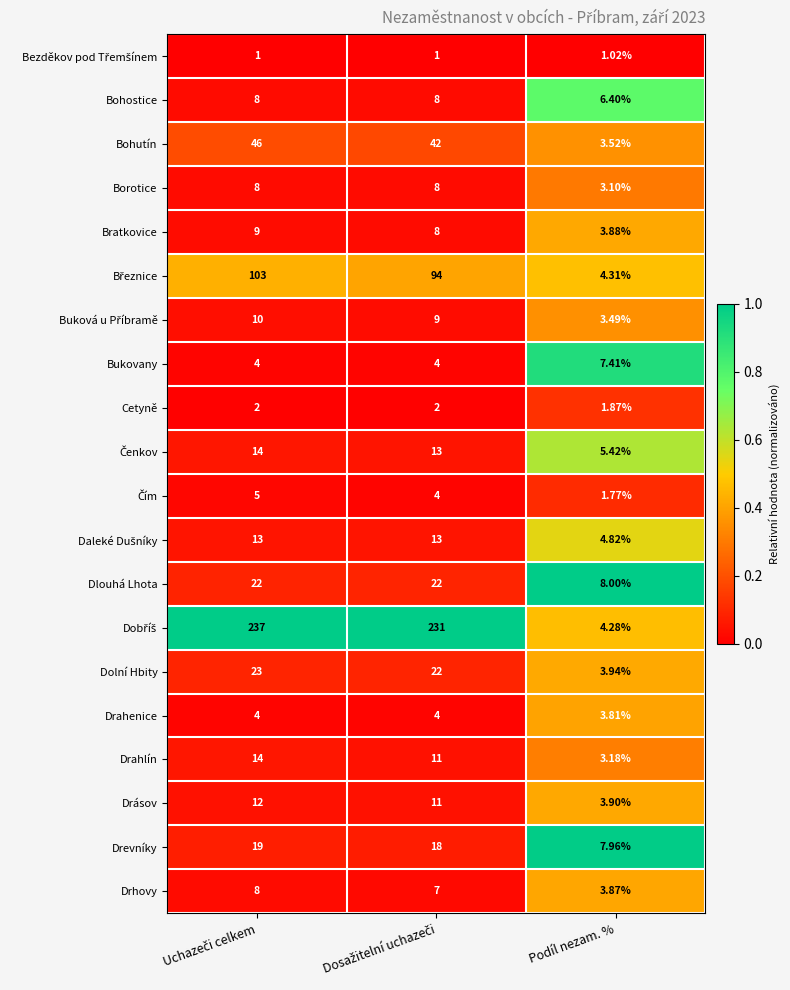

Where is Cetyně nearest to the value 1?

Podíl nezam. %